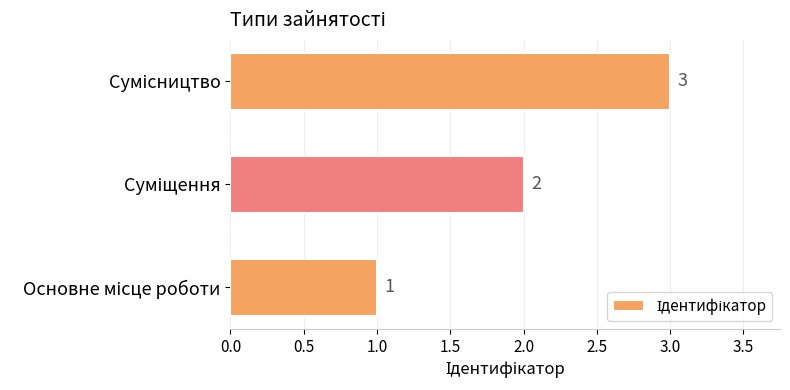

What is the minimum value shown in the chart?

1